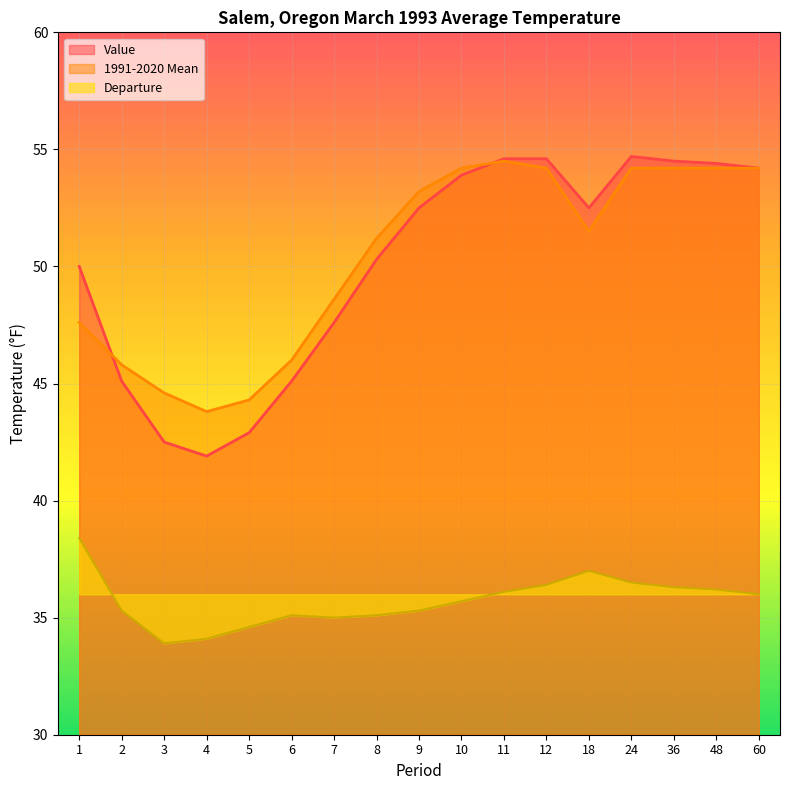

Which series has the widest spread of values?

Value